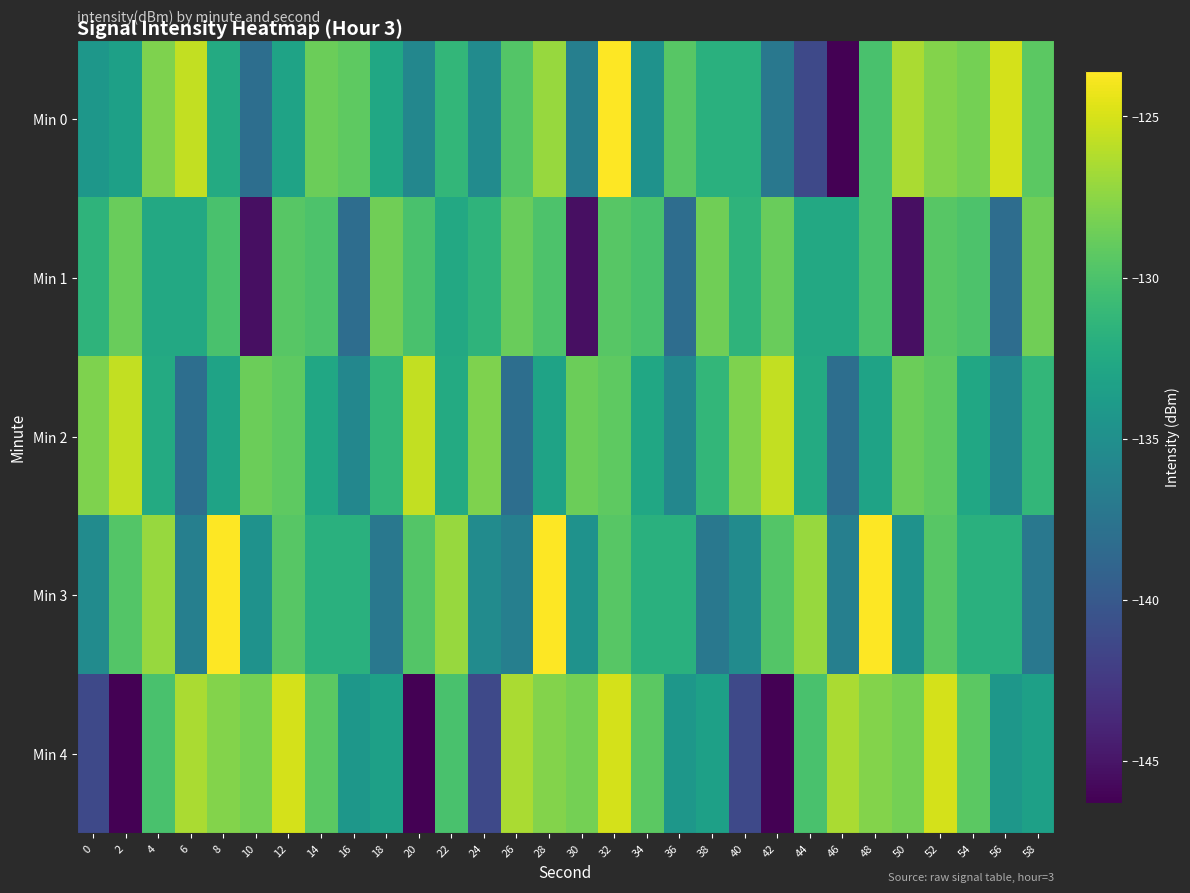

What is the spread (max minus min) of values at 52?

4.5